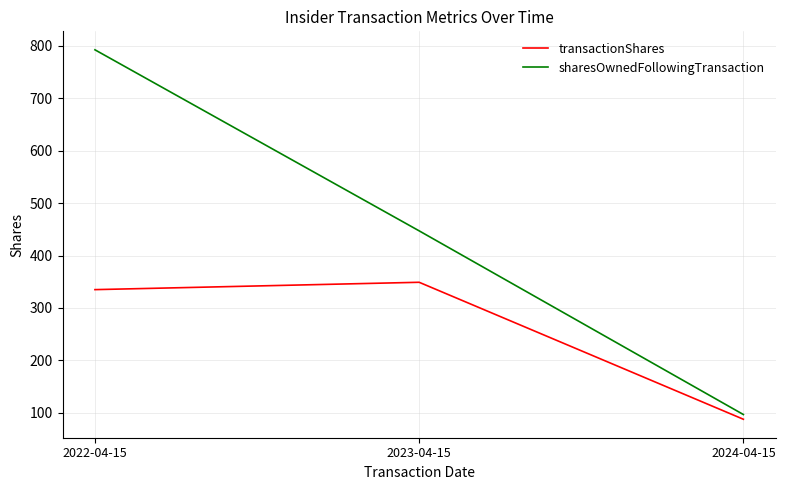

Is this an area chart (filled region under the line)?

No